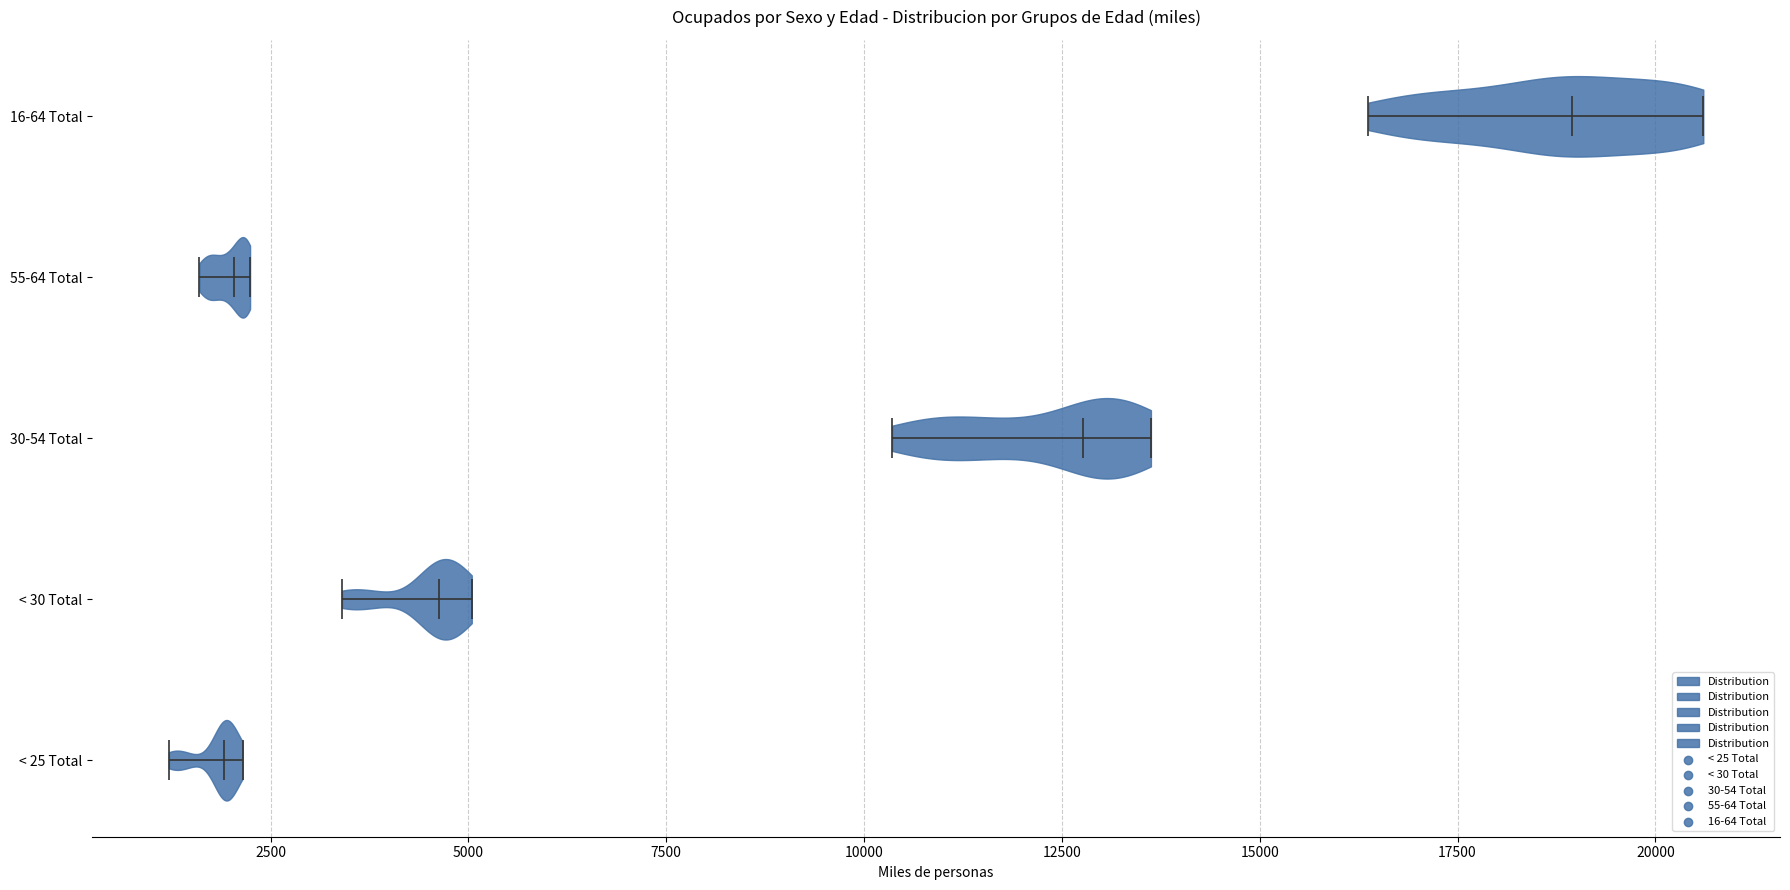

Reading bottom to top, read every violin against the x-axis: where its median line is, and the lowest and highest points it reaches. The values are not printed on the chart, so give them approximately, as read against the axis.

< 25 Total: median line 2000, lowest point 1000, highest point 2000
< 30 Total: median line 4500, lowest point 3500, highest point 5000
30-54 Total: median line 13000, lowest point 10500, highest point 13500
55-64 Total: median line 2000, lowest point 1500, highest point 2000
16-64 Total: median line 19000, lowest point 16500, highest point 20500